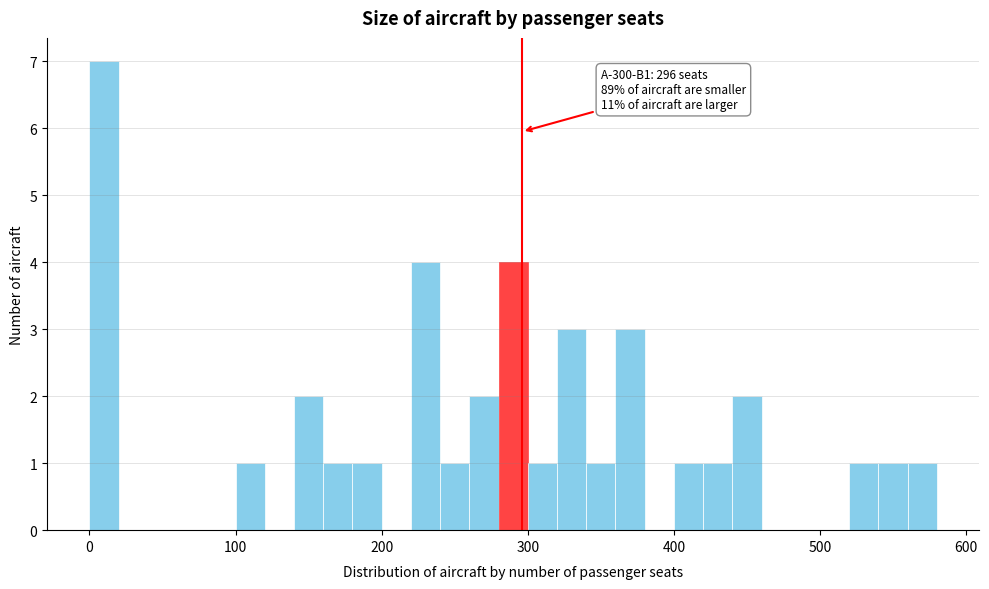

Read against the x-axis, roughly where is the centre of the tallest bar?

10